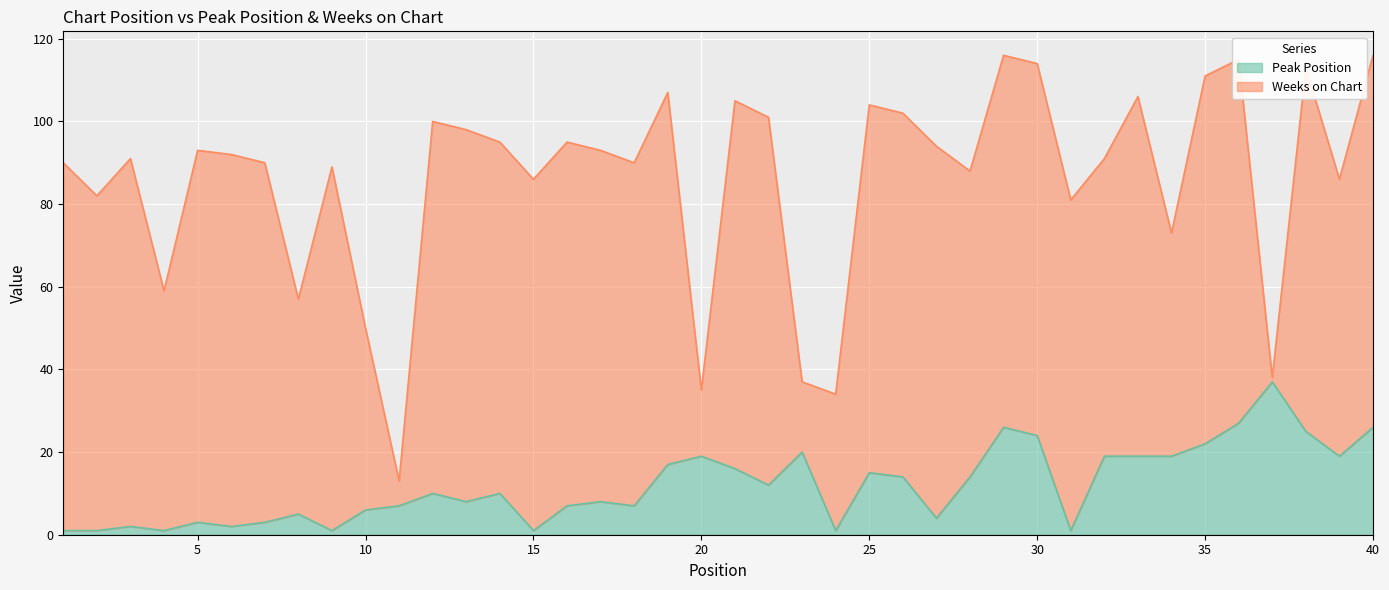

Does the chart display data point markers on the line(s)?

No